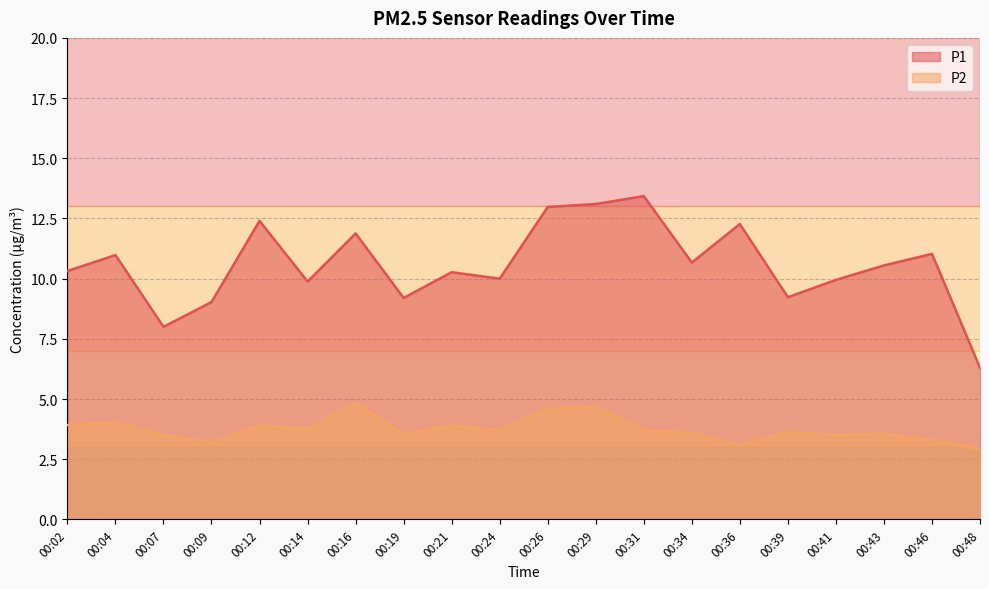

Where is the first local minimum for P1?

00:07